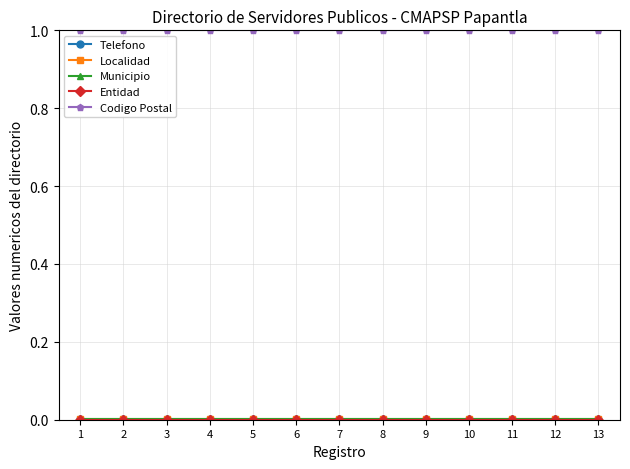

Is this an area chart (filled region under the line)?

No